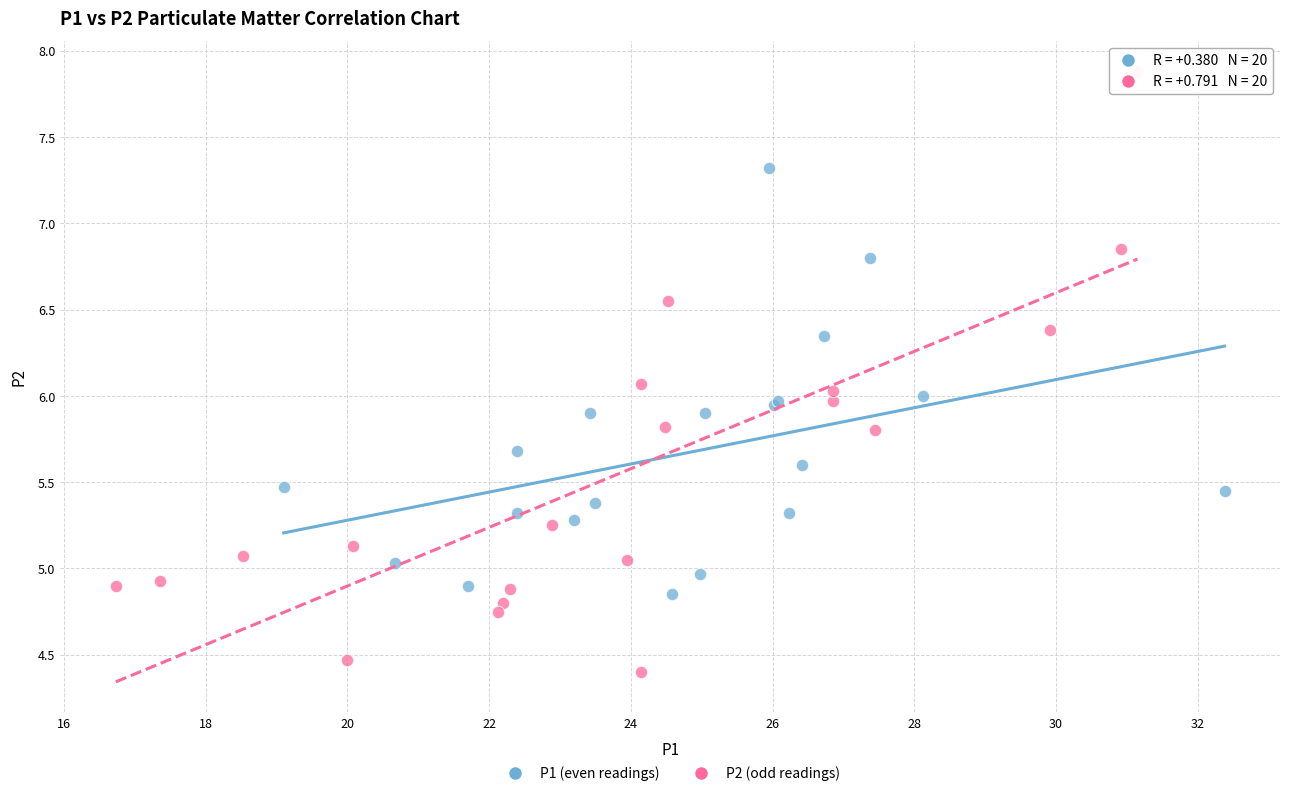

Which series contains the highest Y value?

P2 (odd readings)